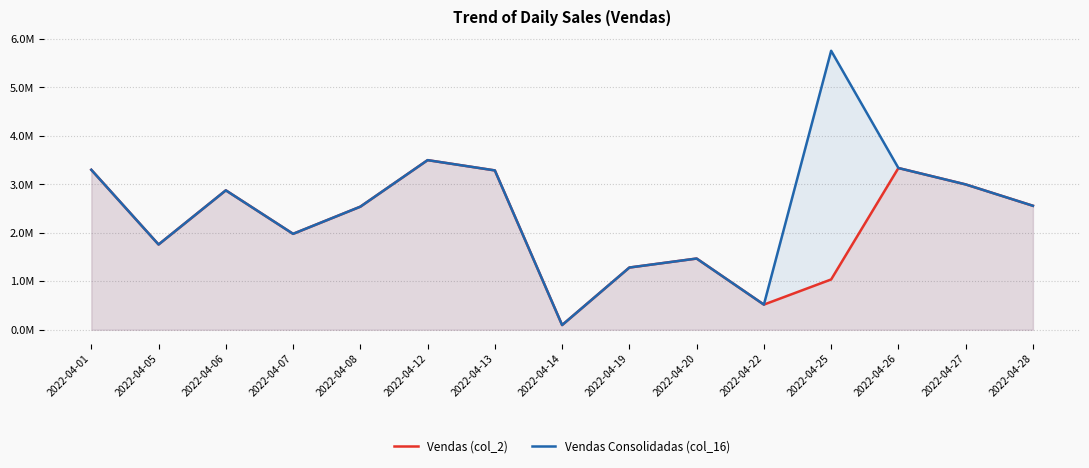

What is the difference between the Vendas (col_2) values at 2022-04-19 and 2022-04-28?

1274692